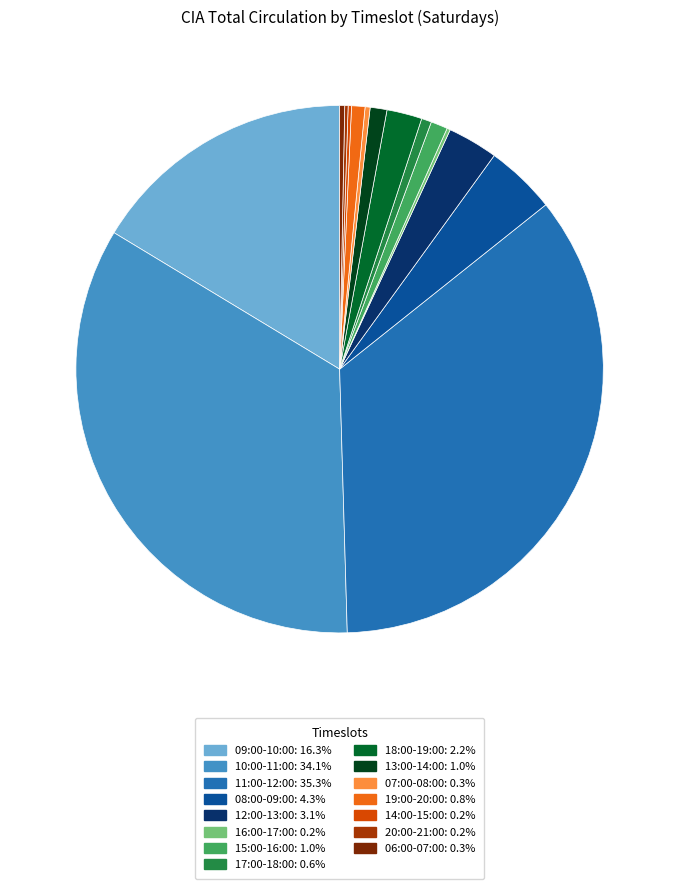

Is there any slice that represents more than half of the pie?

No